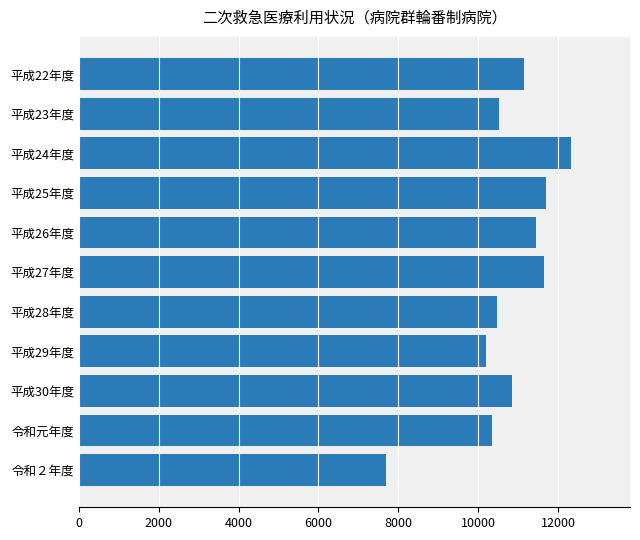

What value does the data have at 平成25年度, to the nearest 10?

11690